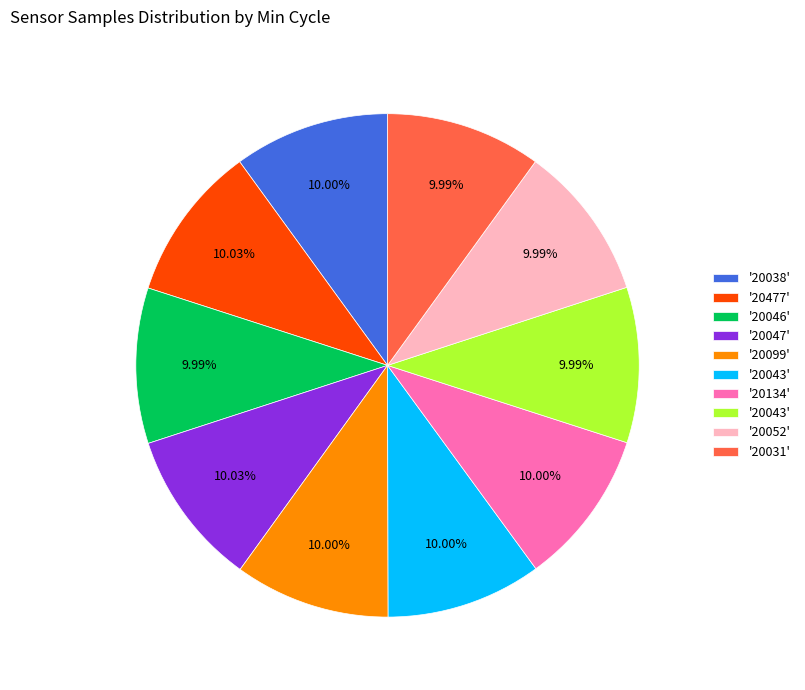

Is there a majority slice in this chart?

No